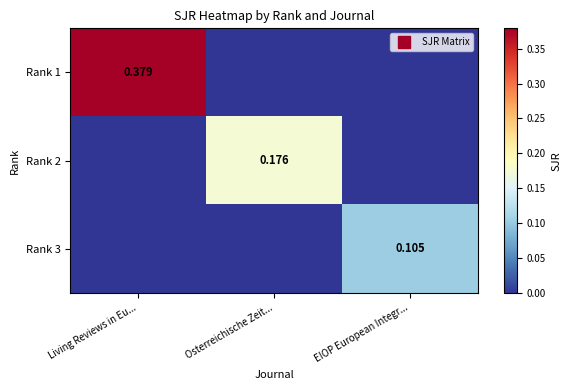

True or false: Rank 2 has a value of 0.0 at Living Reviews in Eu....

True